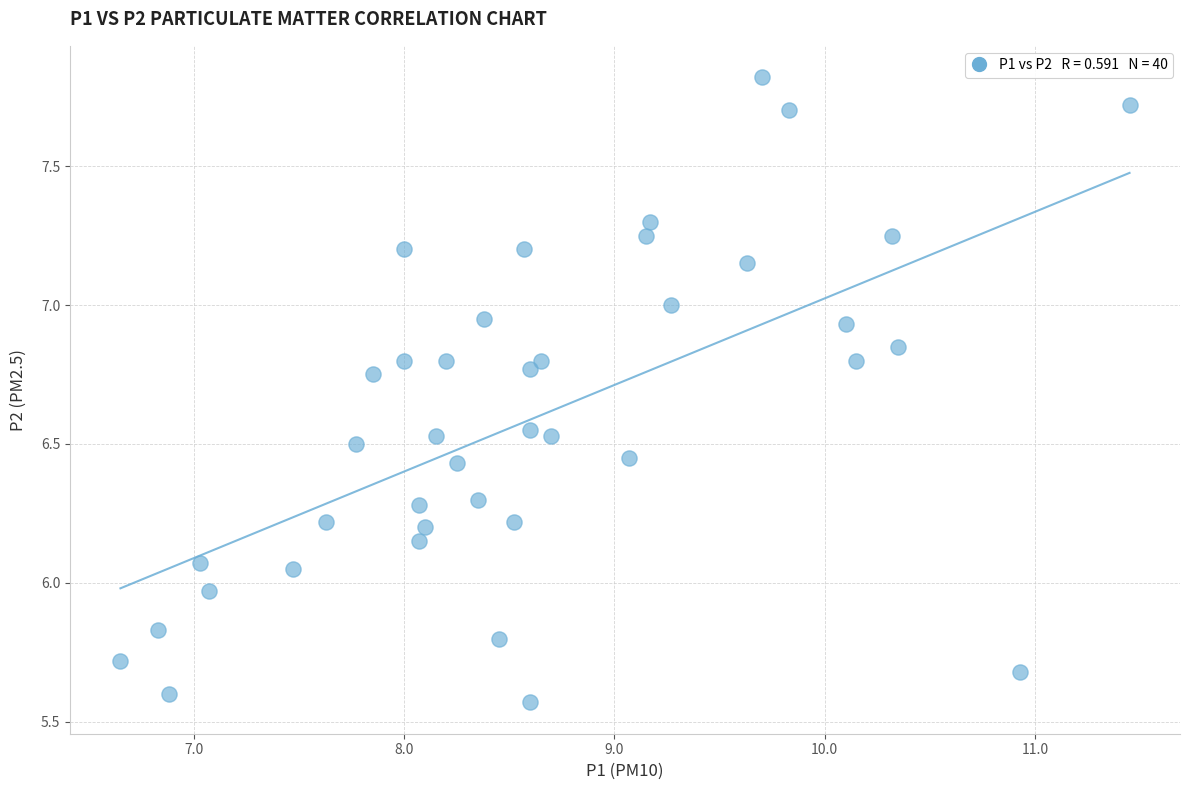

How many data points are displayed?

40